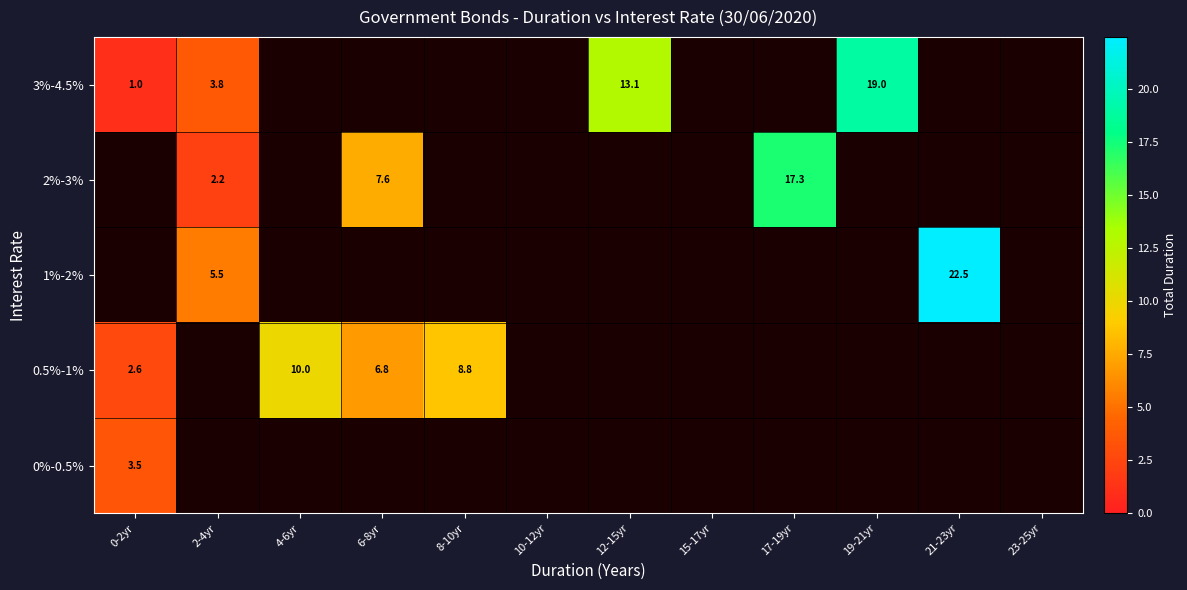

The 0%-0.5% series shows 3.5 at 0-2yr. True or false?

True